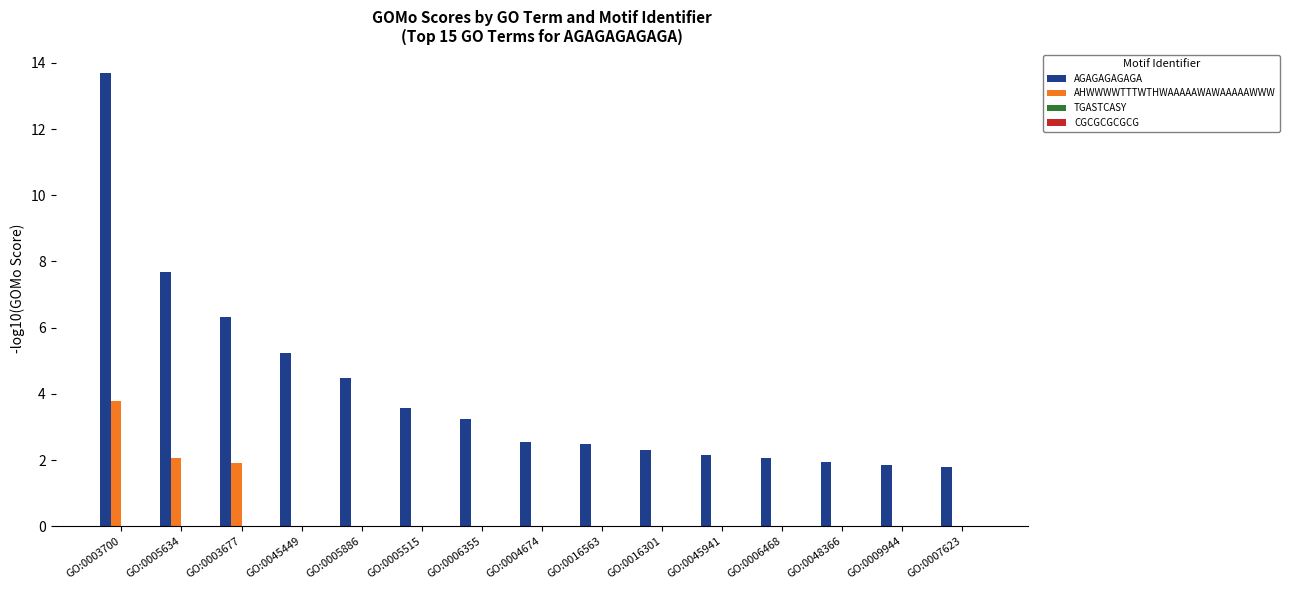

What is the greatest value displayed?

13.7